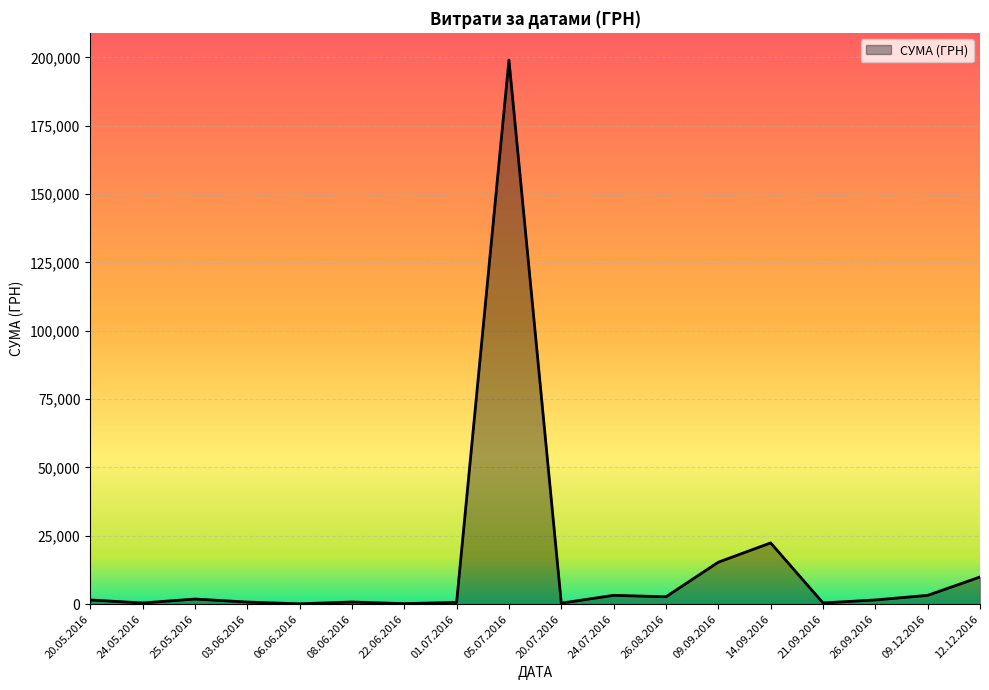

Which category has the highest value across all series?

05.07.2016